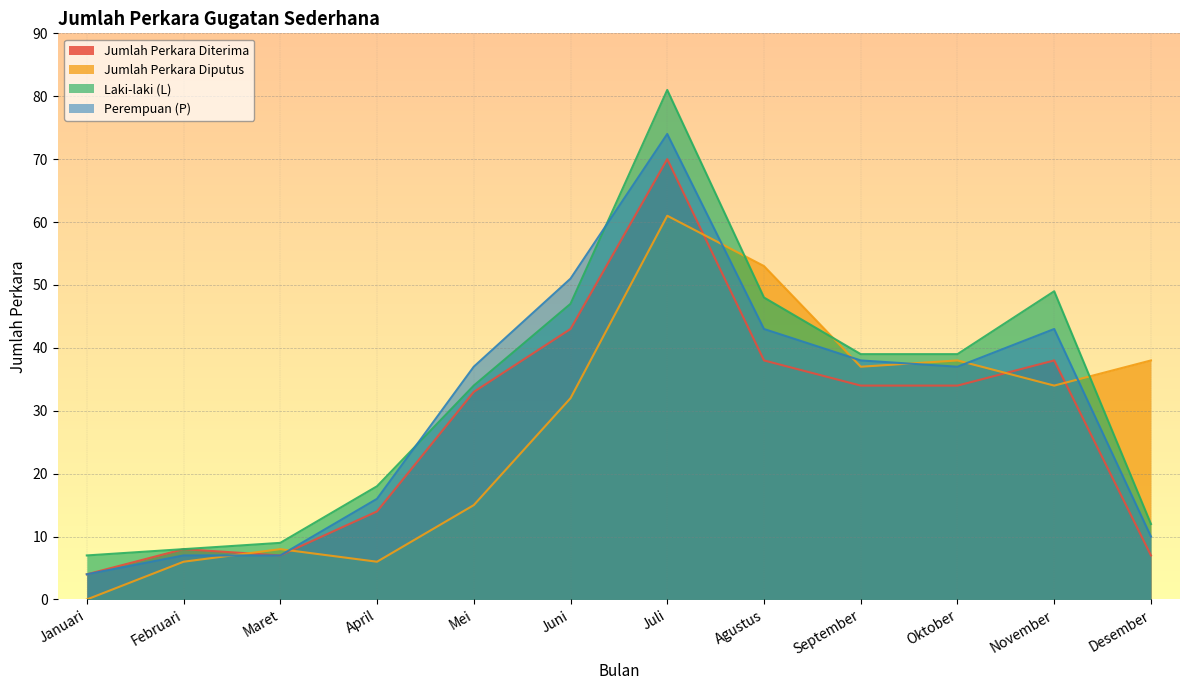

How many data points in Jumlah Perkara Diterima are less than 34?

6